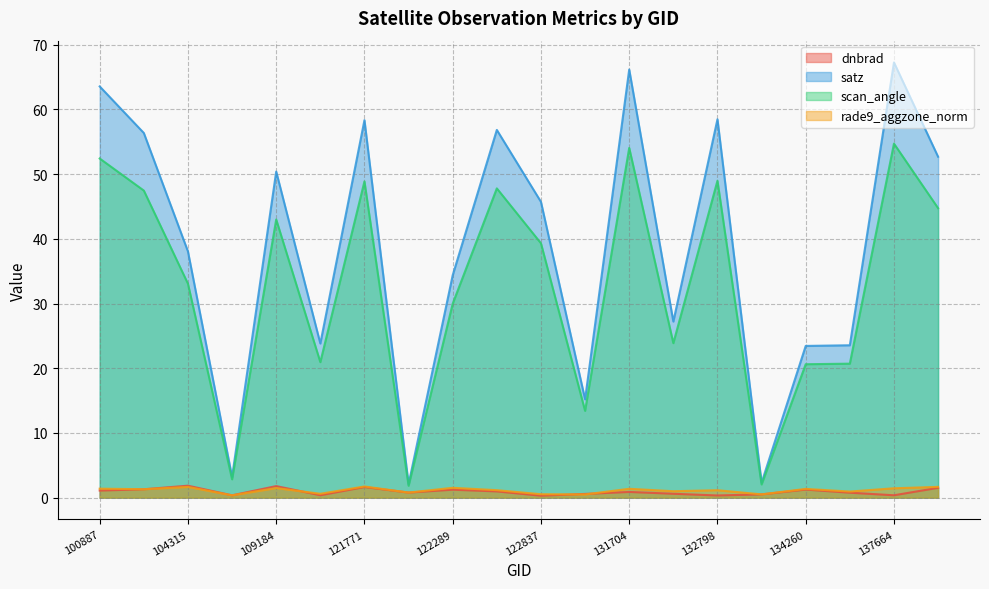

What is the minimum value shown in the chart?

0.3